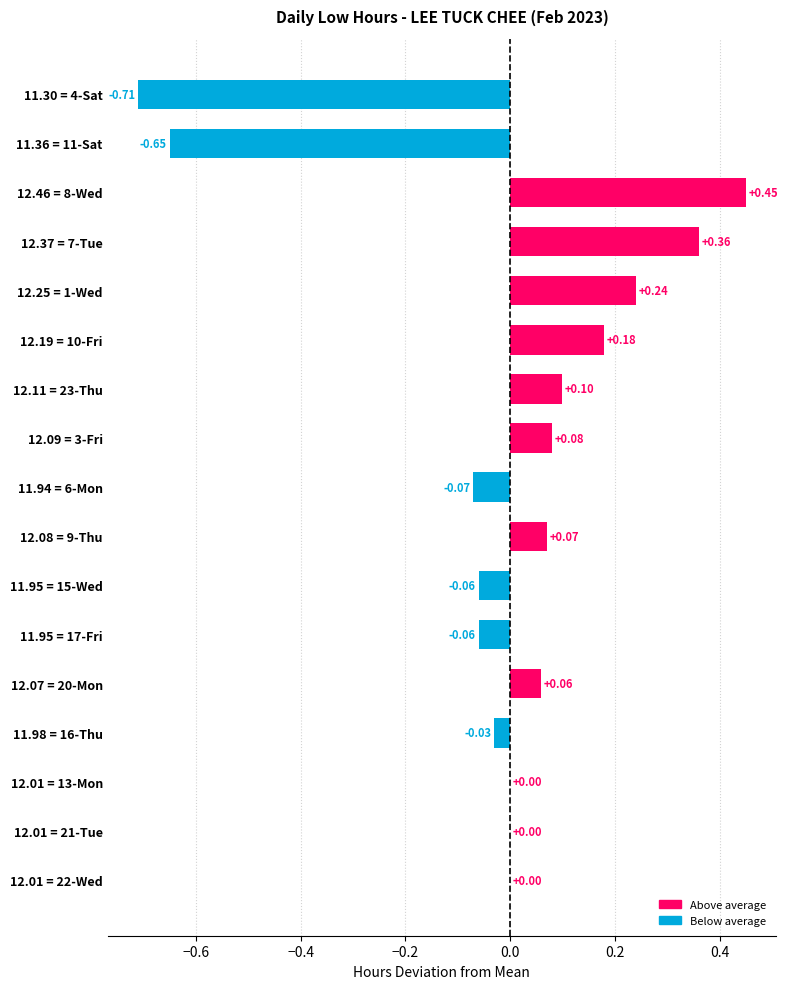

Does the chart contain stacked bars?

No